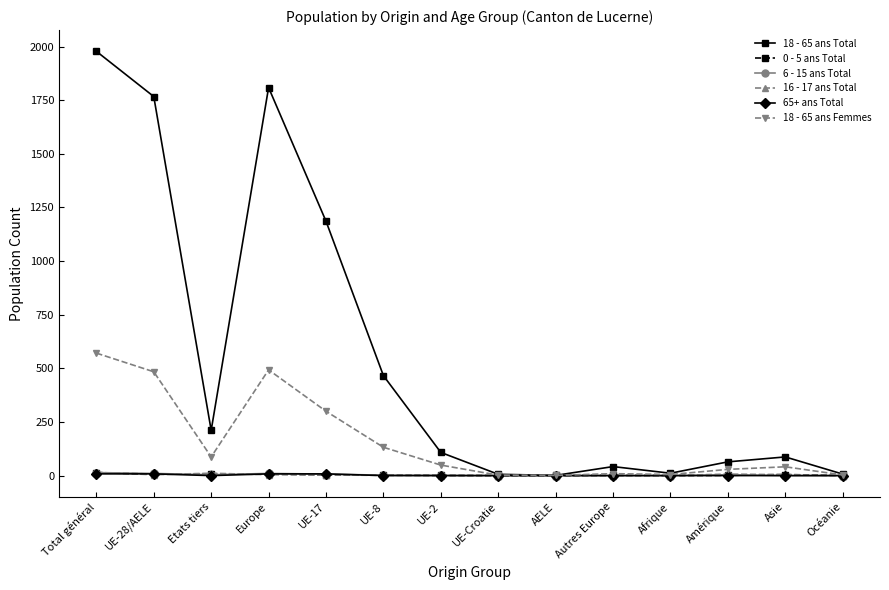

True or false: 18 - 65 ans Femmes has more than 0 interior local peaks.

True